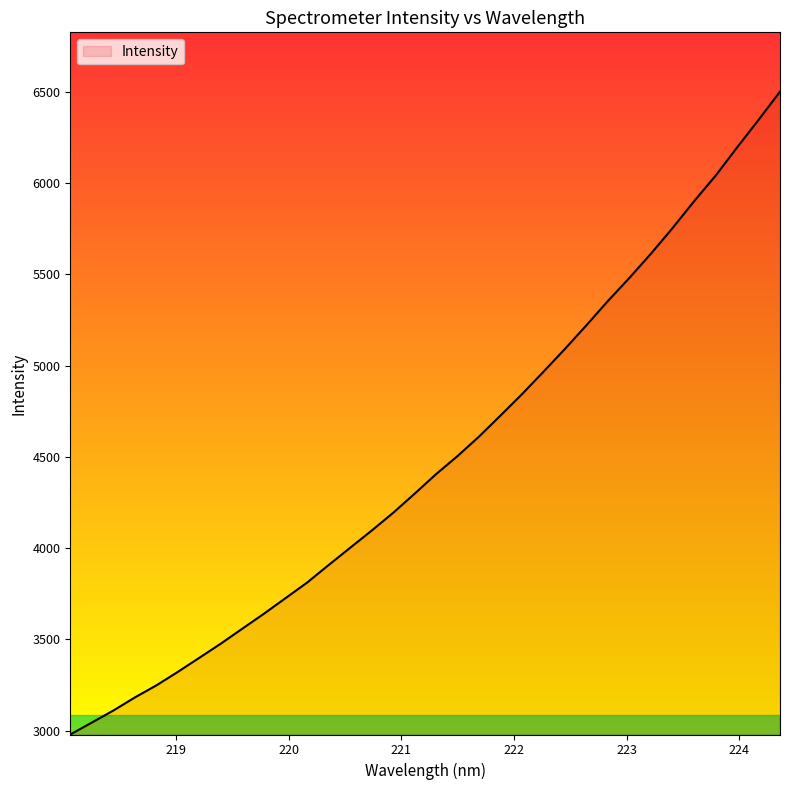

What is the greatest value displayed?

6501.2